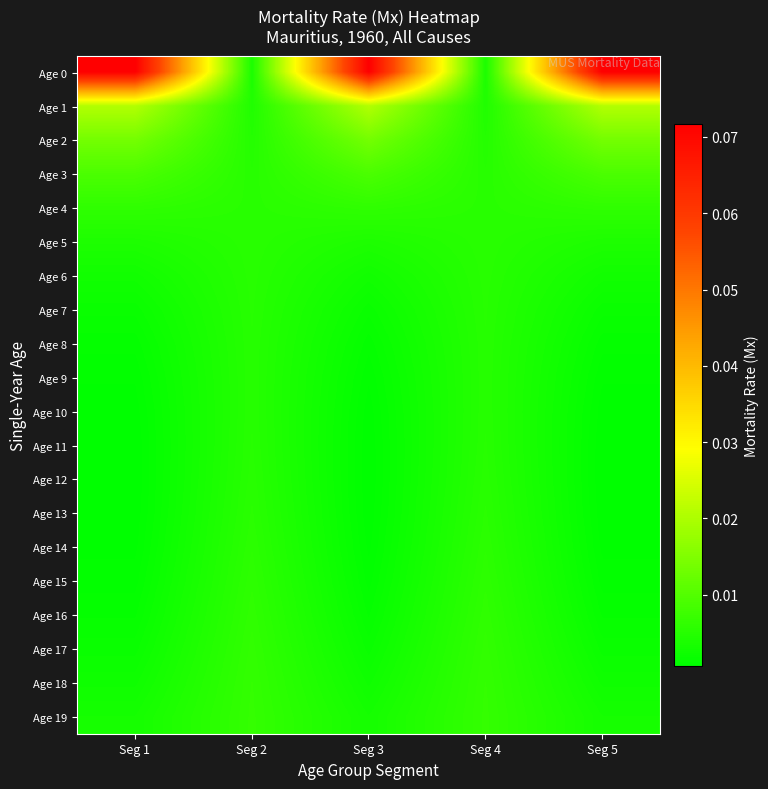

List the series in order of their peak value, highest first.

Age 0, Age 1, Age 2, Age 3, Age 19, Age 18, Age 17, Age 16, Age 4, Age 15, Age 14, Age 13, Age 5, Age 12, Age 6, Age 7, Age 11, Age 8, Age 10, Age 9